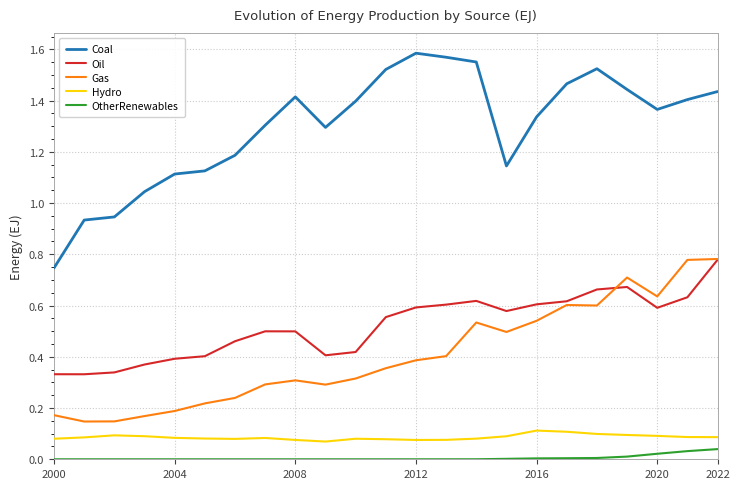

Which series has the widest spread of values?

Coal